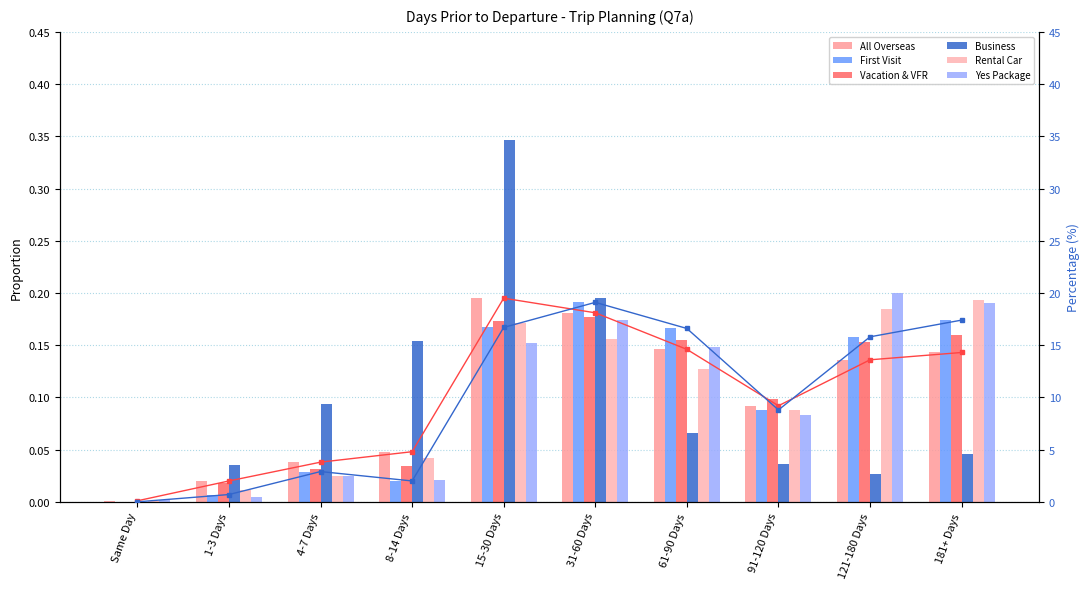

What is the label of the 2nd bar from the right?

121-180 Days